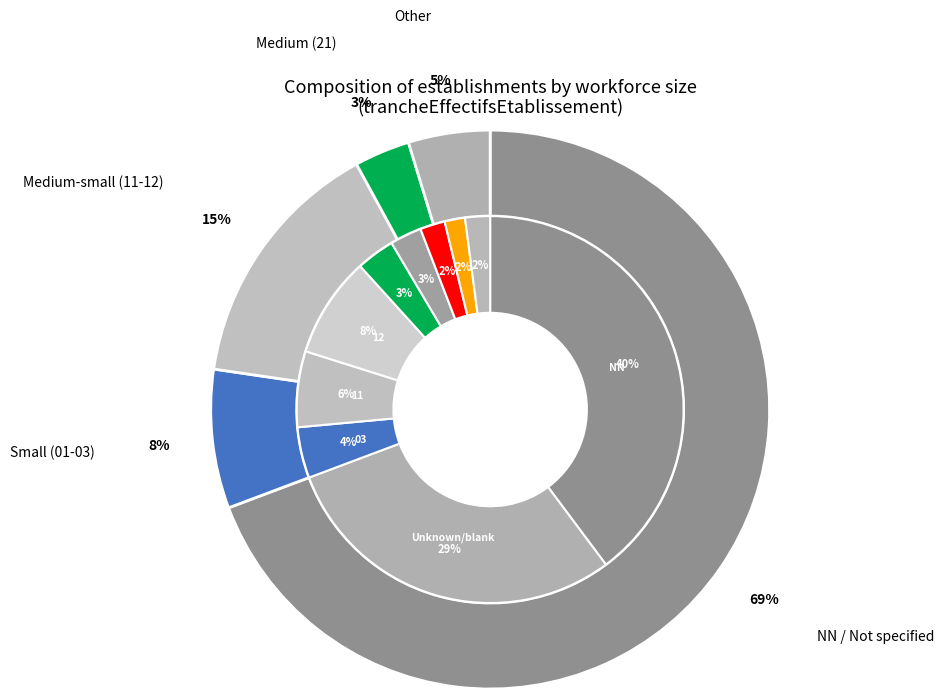

Which category has the biggest portion of the pie?

NN